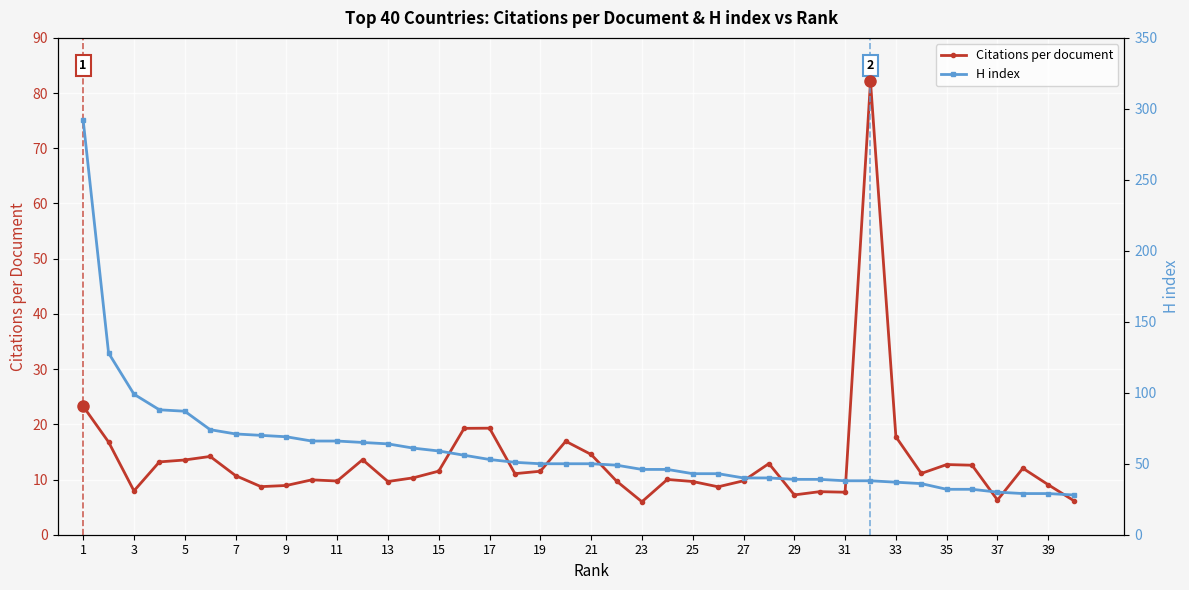

At how many categories does at least one series exceed 169?

1